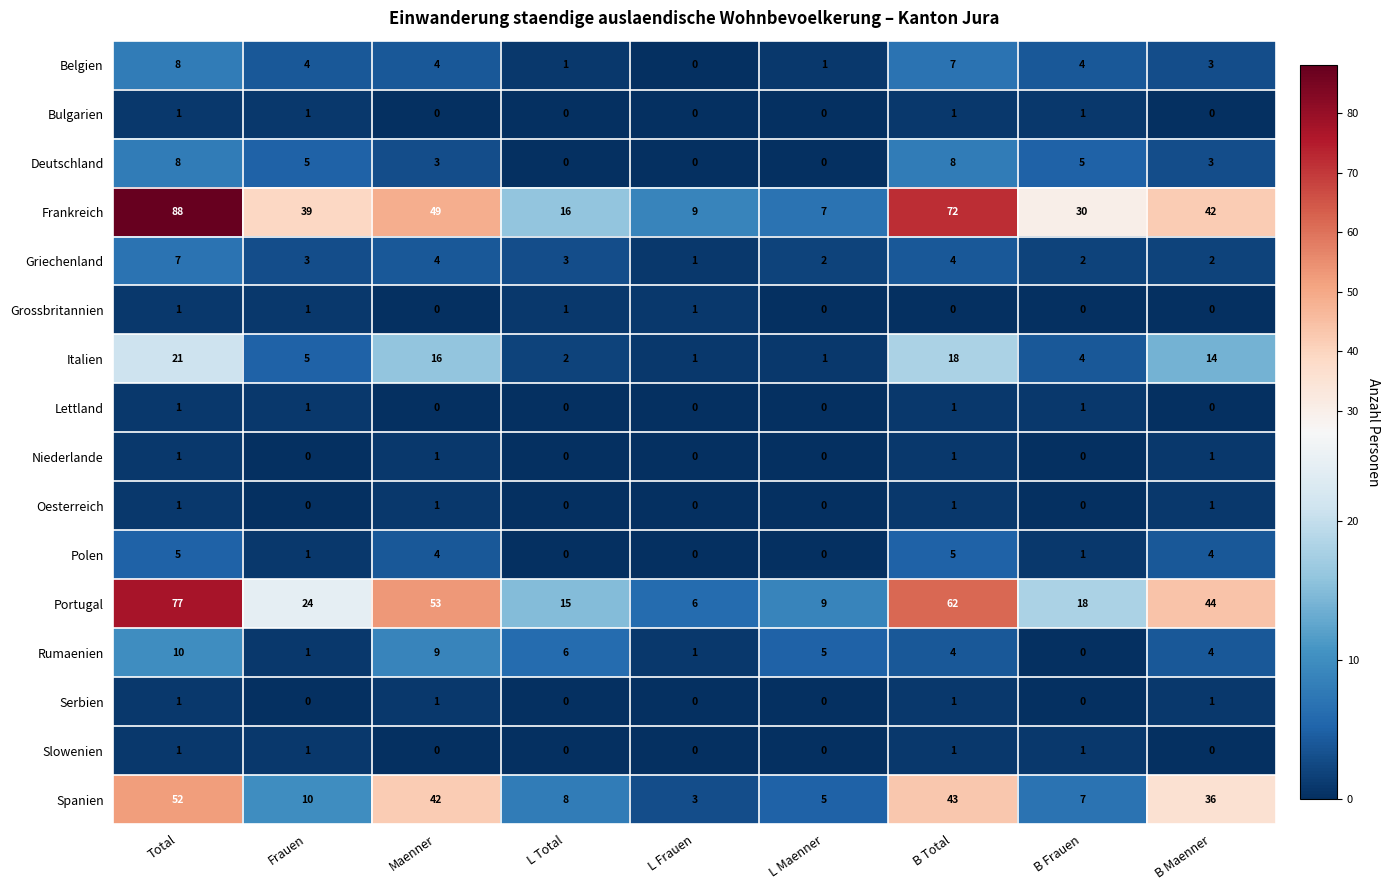

How many positive values does the Belgien series have?

8